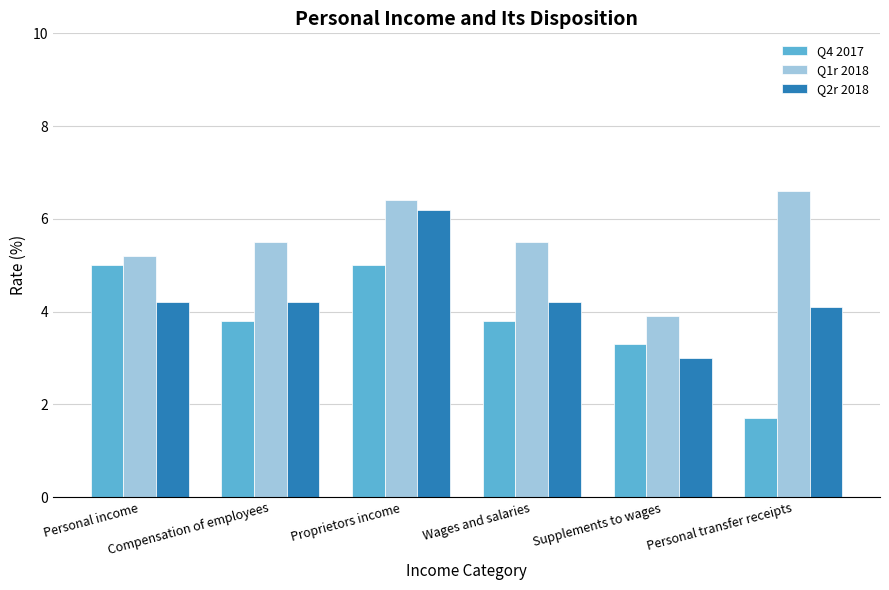

What is the difference between the Q2r 2018 values at Proprietors income and Supplements to wages?

3.2